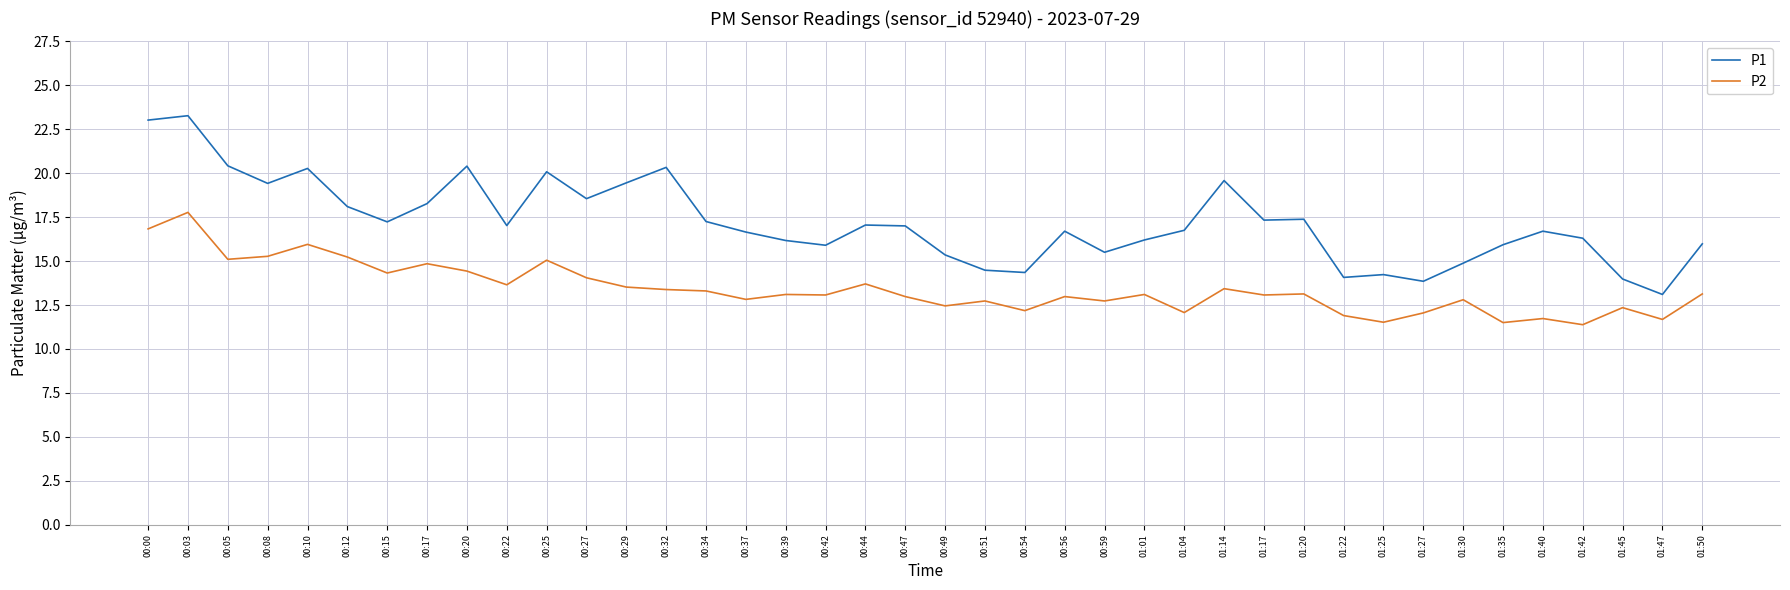

At which category is the sum across all series the highest?

00:03